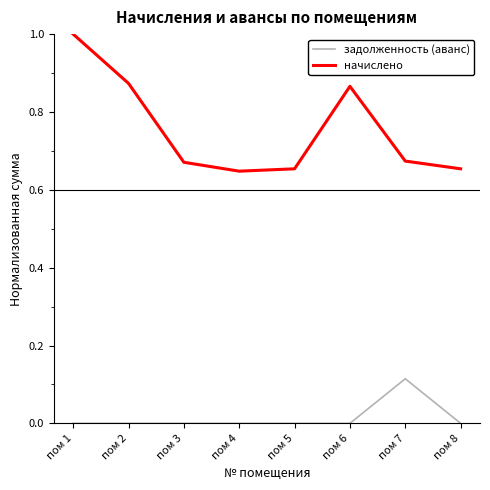

What are all the series names shown in the legend?

задолженность (аванс), начислено